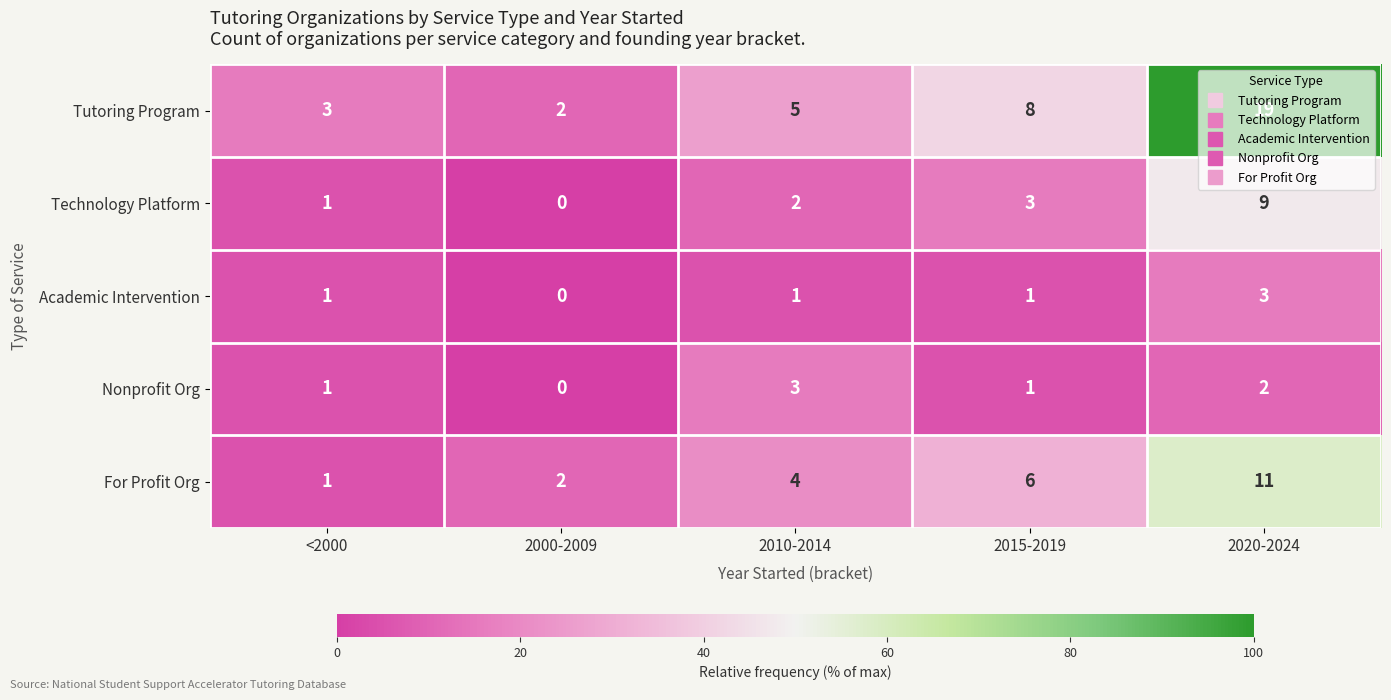

At 2010-2014, list the series in order from largest to smallest.

Tutoring Program, For Profit Org, Nonprofit Org, Technology Platform, Academic Intervention